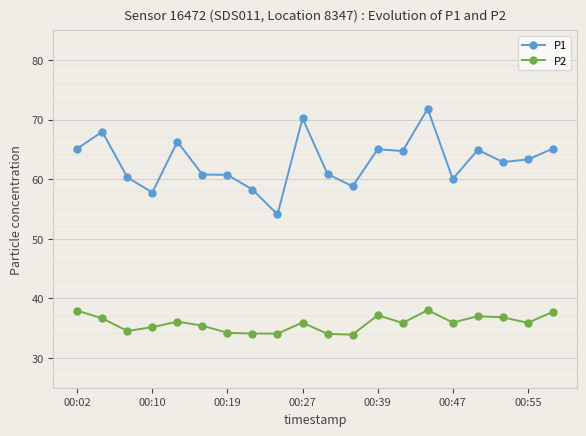

List the series in order of their overall mean, lowest first.

P2, P1